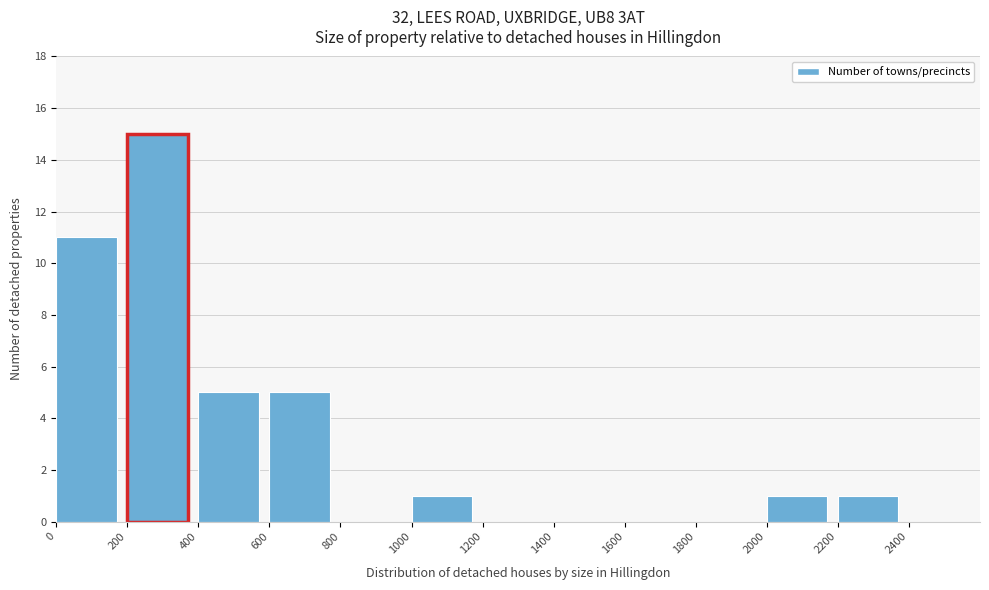

Reading left to right, list every bar in this chart as the range it spans on the x-axis followed by its height. The values are not printed on the chart, so give them approximately, as read against the axis.

0 to 200: 11
200 to 400: 15
400 to 600: 5
600 to 800: 5
800 to 1000: 0
1000 to 1200: 1
1200 to 1400: 0
1400 to 1600: 0
1600 to 1800: 0
1800 to 2000: 0
2000 to 2200: 1
2200 to 2400: 1